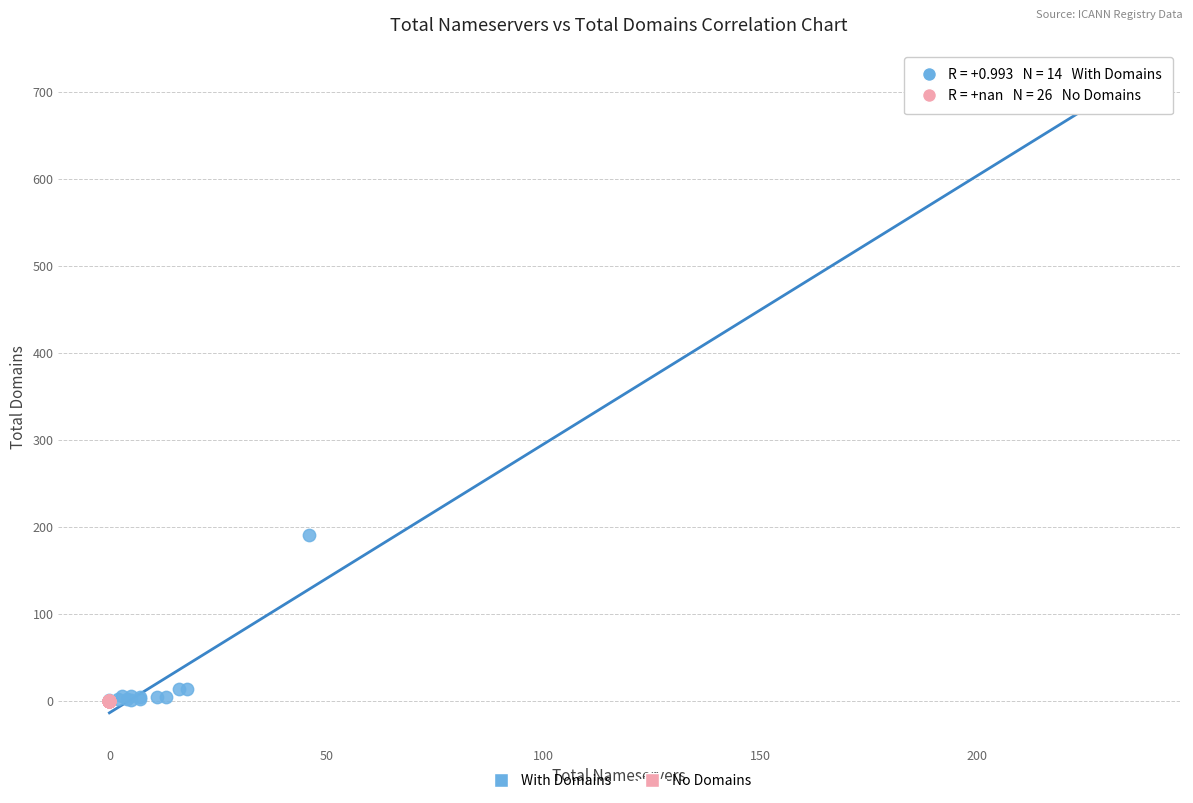

Which series reaches the maximum Y coordinate?

With Domains